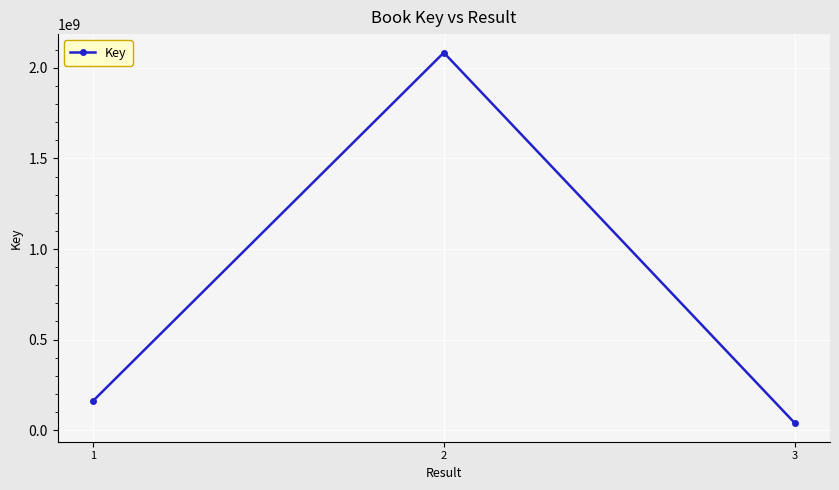

What is the approximate value at 1, to the nearest 10?

159569410